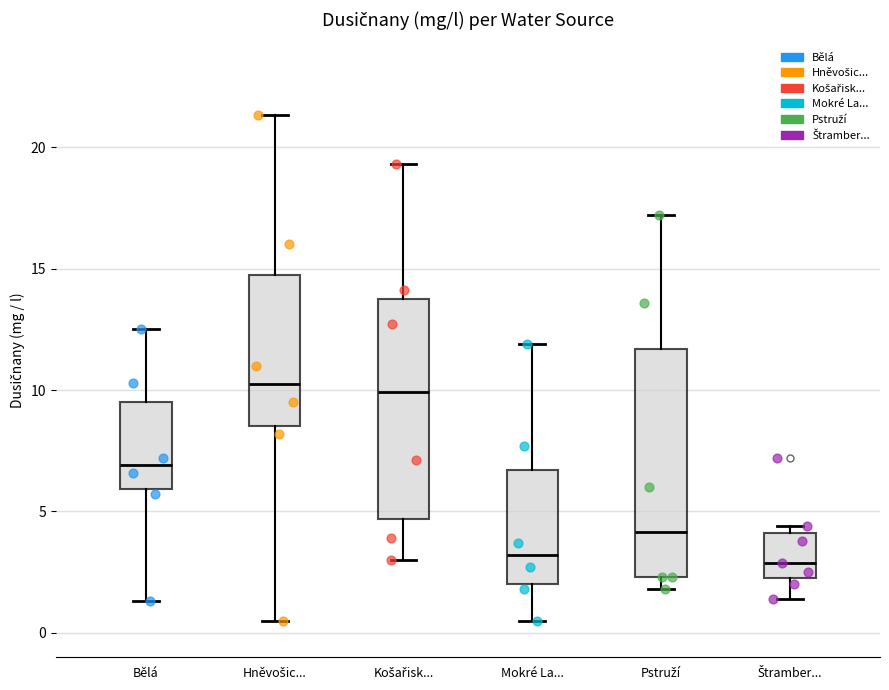

Reading left to right, read every box against the y-axis: the position of its median line, the range the box covers, and the ends of its whiskers. The values are not printed on the chart, so give them approximately, as read against the axis.

Bělá: median 7.0, box 6.0 to 9.5, whiskers 1.5 to 12.5
Hněvošic...: median 10.5, box 8.5 to 15.0, whiskers 0.5 to 21.5
Košařisk...: median 10.0, box 4.5 to 14.0, whiskers 3.0 to 19.5
Mokré La...: median 3.0, box 2.0 to 6.5, whiskers 0.5 to 12.0
Pstruží: median 4.0, box 2.5 to 11.5, whiskers 2.0 to 17.0
Štramber...: median 3.0, box 2.5 to 4.0, whiskers 1.5 to 4.5